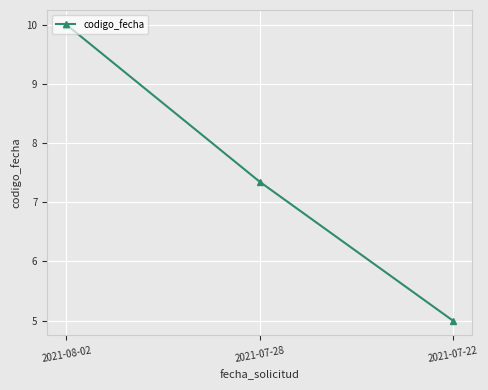

What is the change in value from 2021-07-28 to 2021-07-22?

-2.3